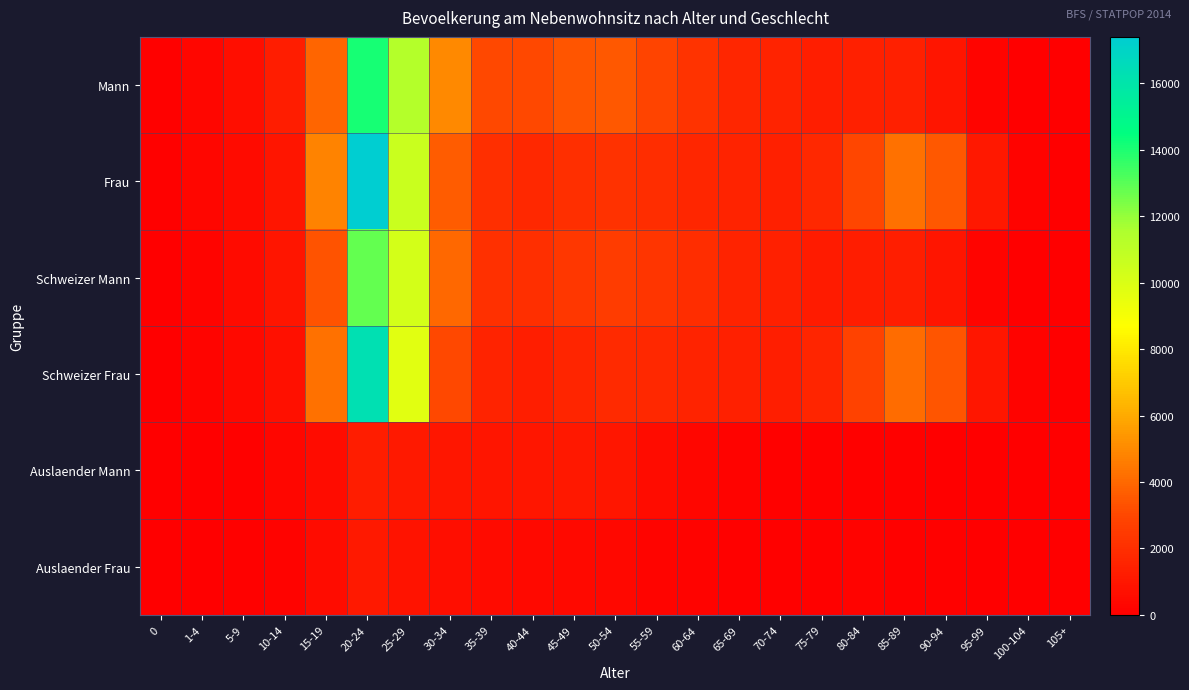

Reading left to right, extract all data points from this chart.

Mann: 0=68	1-4=284	5-9=619	10-14=1231	15-19=3933	20-24=14083	25-29=11318	30-34=4970	35-39=3009	40-44=3027	45-49=3411	50-54=3491	55-59=2905	60-64=2198	65-69=1679	70-74=1502	75-79=1316	80-84=1374	85-89=1398	90-94=949	95-99=239	100-104=43	105+=1
Frau: 0=70	1-4=289	5-9=539	10-14=889	15-19=4787	20-24=17402	25-29=10592	30-34=3661	35-39=2010	40-44=1730	45-49=2033	50-54=2147	55-59=1941	60-64=1638	65-69=1512	70-74=1426	75-79=1728	80-84=2985	85-89=4261	90-94=3488	95-99=1040	100-104=175	105+=9
Schweizer Mann: 0=28	1-4=230	5-9=509	10-14=948	15-19=3337	20-24=12818	25-29=10201	30-34=3975	35-39=2089	40-44=2028	45-49=2324	50-54=2527	55-59=2308	60-64=1923	65-69=1503	70-74=1373	75-79=1201	80-84=1273	85-89=1322	90-94=912	95-99=234	100-104=42	105+=1
Schweizer Frau: 0=27	1-4=233	5-9=434	10-14=700	15-19=4239	20-24=16297	25-29=9767	30-34=3003	35-39=1516	40-44=1310	45-49=1602	50-54=1776	55-59=1708	60-64=1501	65-69=1419	70-74=1348	75-79=1605	80-84=2838	85-89=4130	90-94=3400	95-99=1015	100-104=170	105+=8
Auslaender Mann: 0=40	1-4=54	5-9=110	10-14=283	15-19=596	20-24=1265	25-29=1117	30-34=995	35-39=920	40-44=999	45-49=1087	50-54=964	55-59=597	60-64=275	65-69=176	70-74=129	75-79=115	80-84=101	85-89=76	90-94=37	95-99=5	100-104=1	105+=0
Auslaender Frau: 0=43	1-4=56	5-9=105	10-14=189	15-19=548	20-24=1105	25-29=825	30-34=658	35-39=494	40-44=420	45-49=431	50-54=371	55-59=233	60-64=137	65-69=93	70-74=78	75-79=123	80-84=147	85-89=131	90-94=88	95-99=25	100-104=5	105+=1